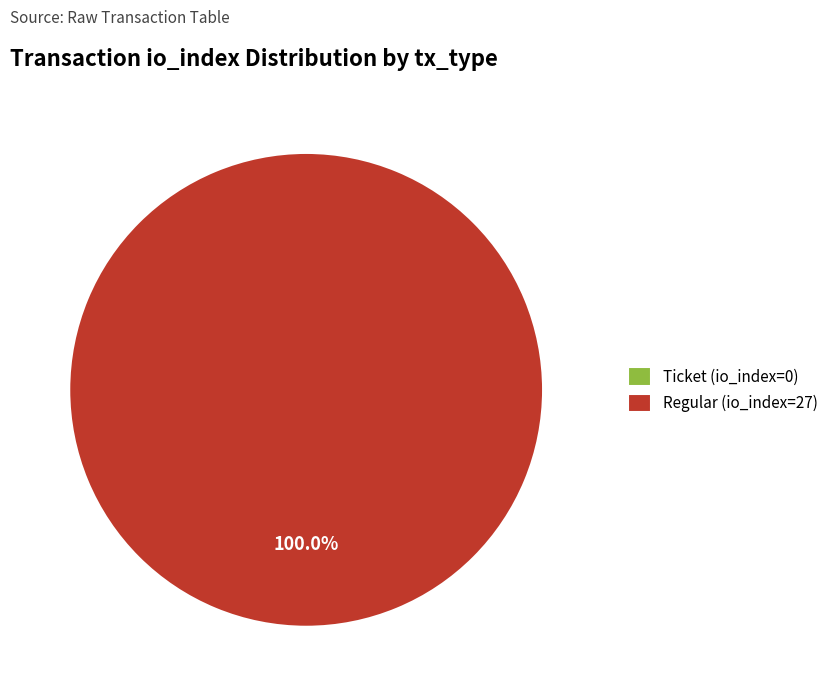

Do Ticket (io_index=0) and Regular (io_index=27) together represent more than half of the pie?

Yes